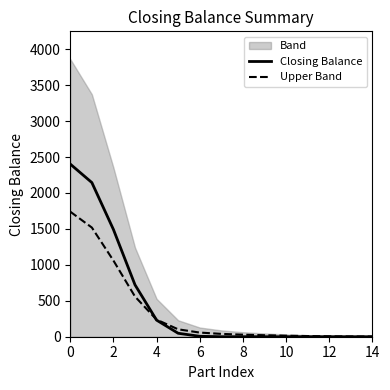

What is the label of the 11th point from the left?

10